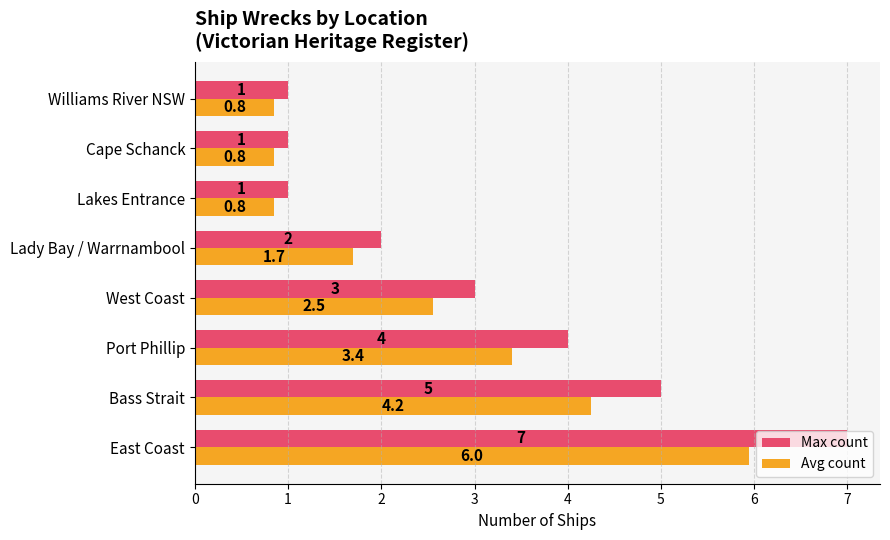

The value of Avg count at Cape Schanck is 0.6. True or false?

False